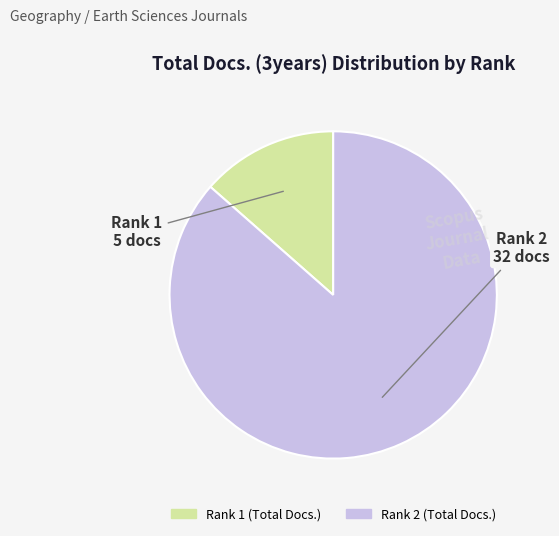

Between Rank 2 (Total Docs.) and Rank 1 (Total Docs.), which is larger?

Rank 2 (Total Docs.)